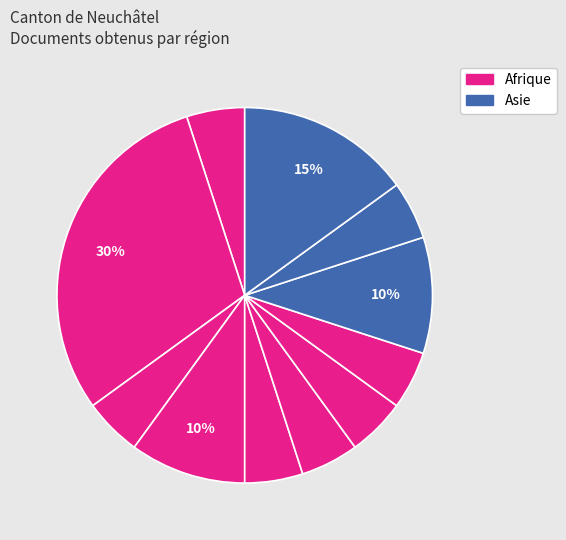

How many slices are in this pie chart?

11